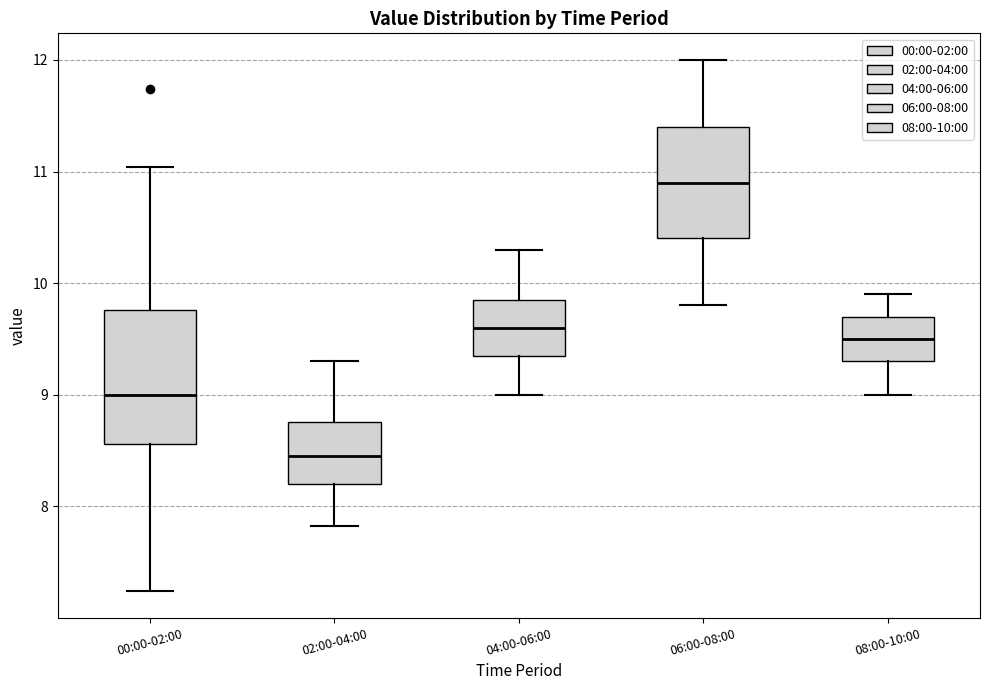

Comparing the boxes themselves (not the whiskers), which one is the tallest?

00:00-02:00